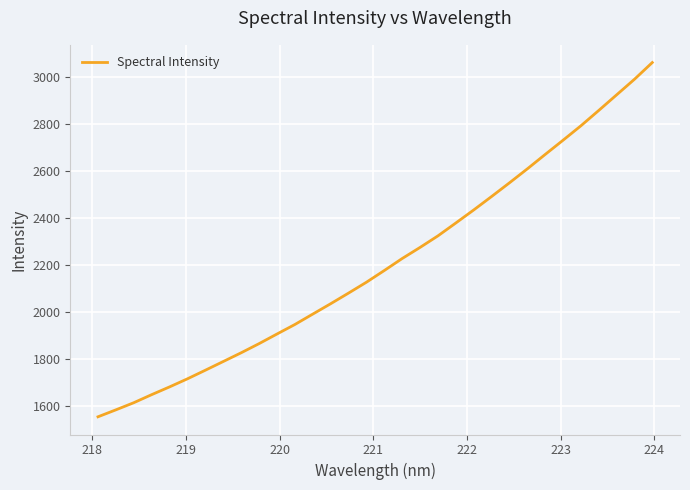

What is the difference between the maximum and minimum values?

1507.2